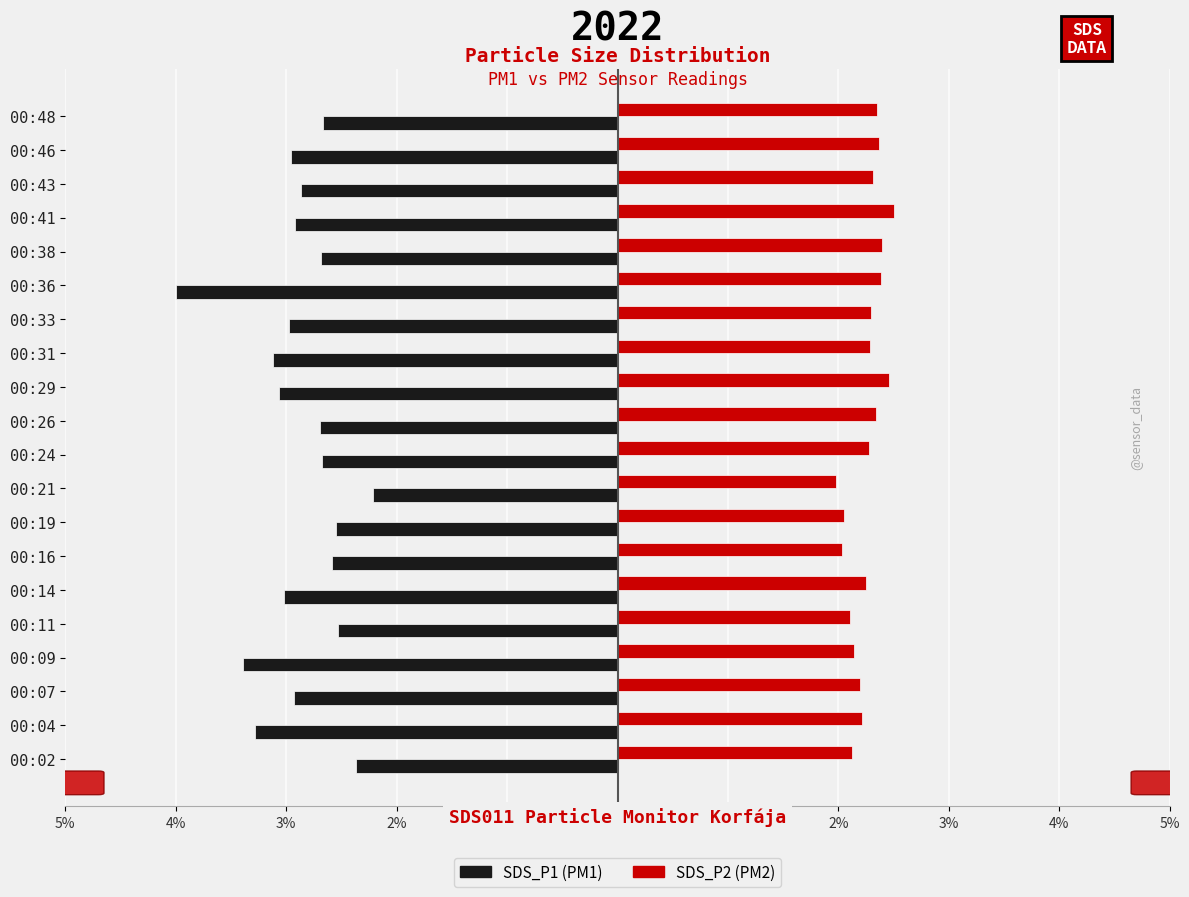

How many groups of bars are there?

20